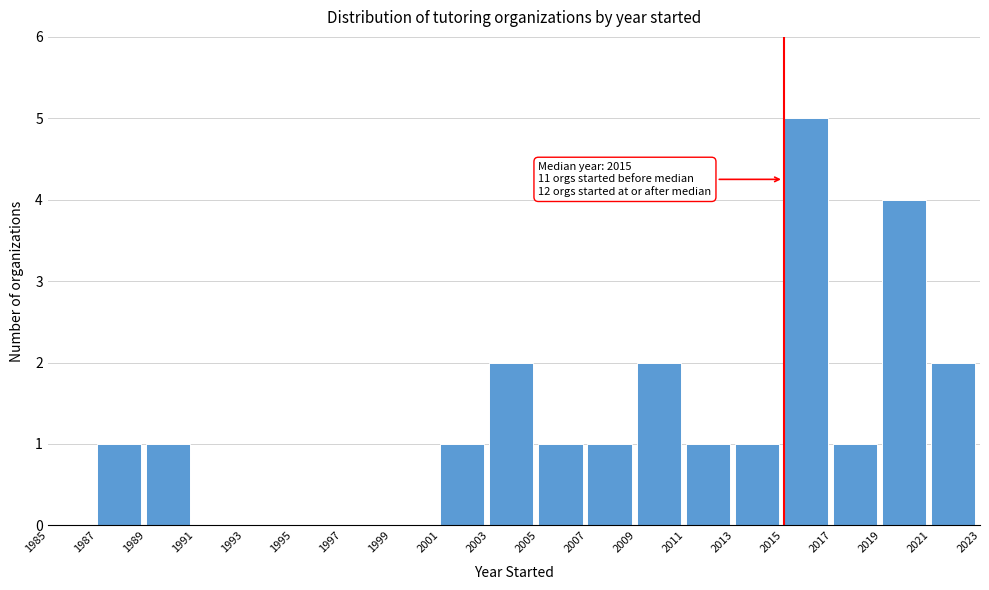

Over which range of the x-axis is the bar tallest?

2015 to 2017